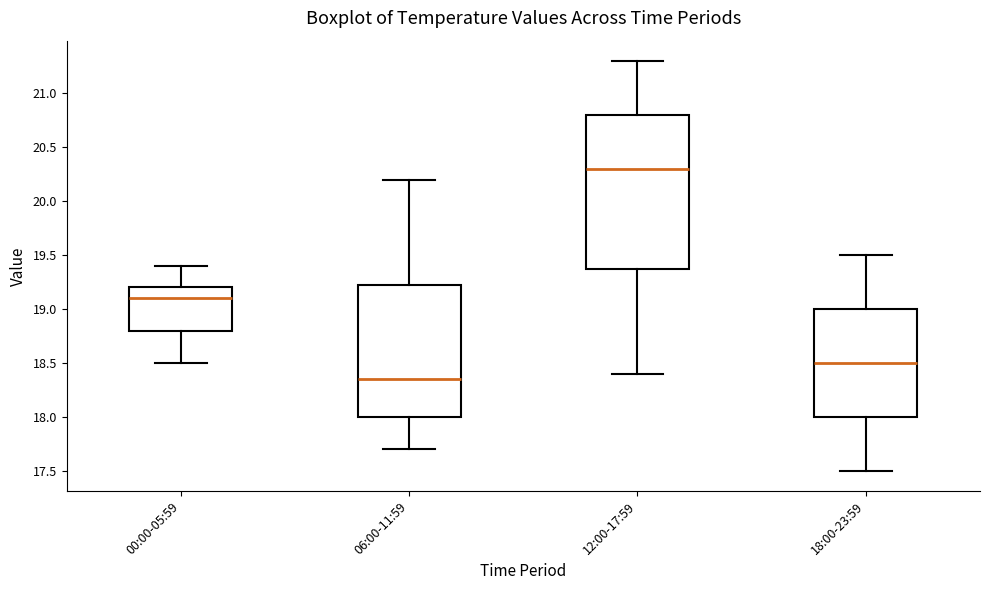

Where is the lower edge of the box for 06:00-11:59 on the y-axis? The values are not printed on the chart, so give them approximately, as read against the axis.

18.00